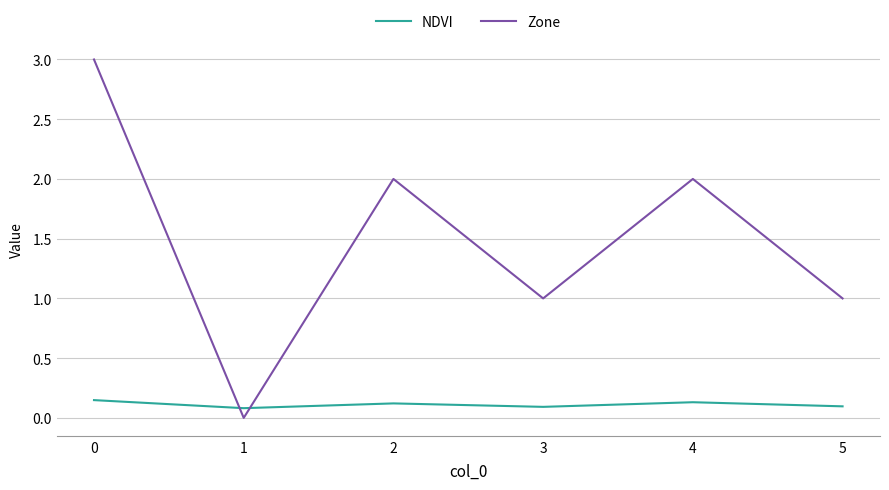

The Zone series shows 0.6 at 2. True or false?

False